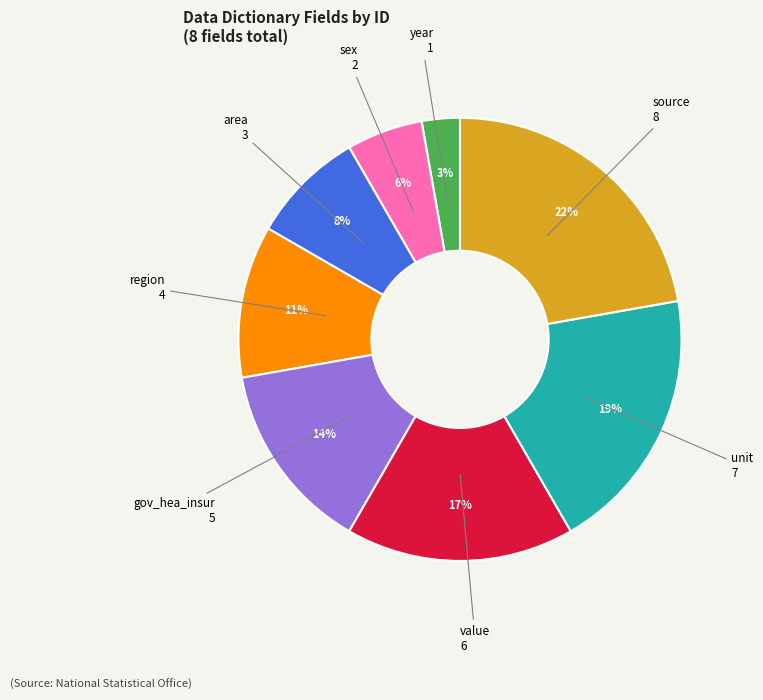

To the nearest percent, what is the average slice percentage?

12%